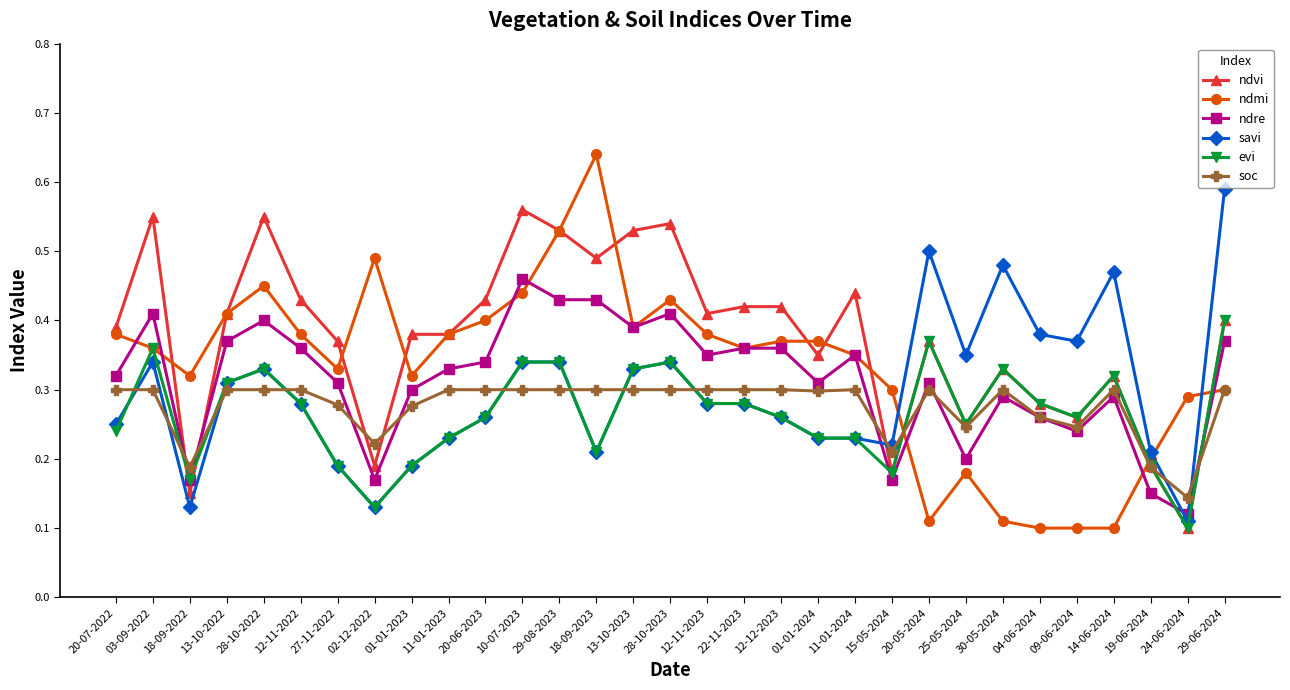

Is the value of savi at 11-01-2024 greater than the value of ndre at 13-10-2023?

No